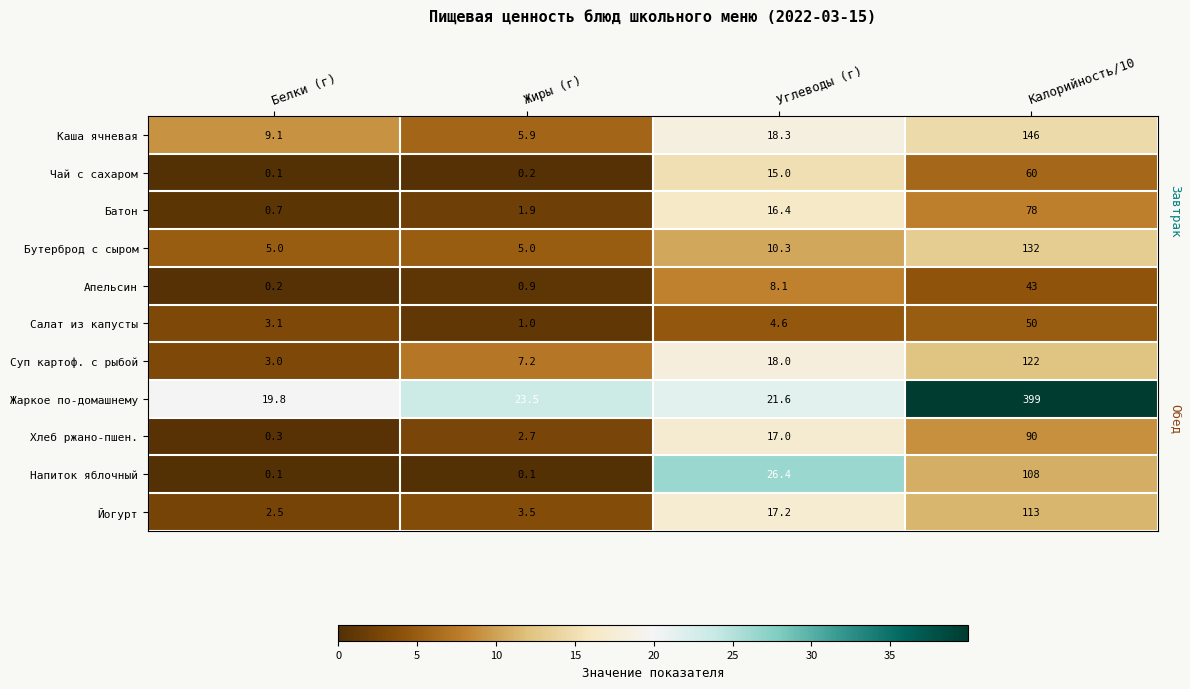

The value of Батон at Белки (г) is 0.7. True or false?

True